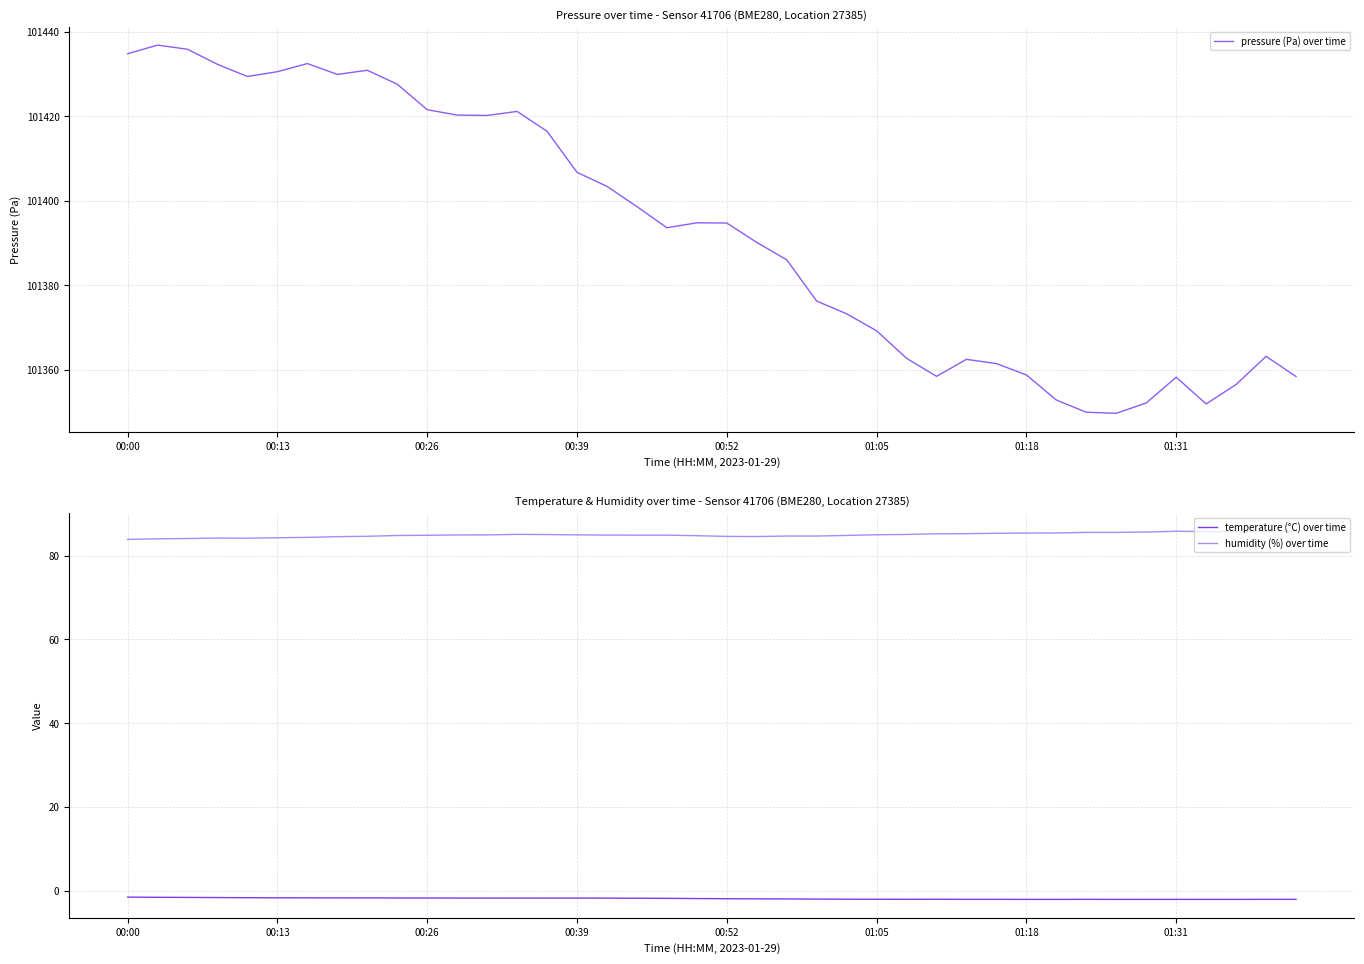

What is the difference between the maximum and minimum values in the pressure (Pa) over time series?

87.0